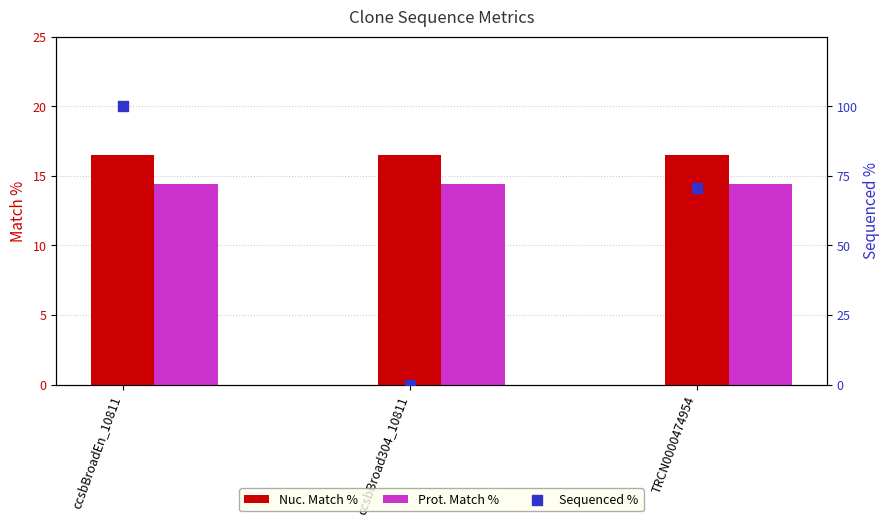

Which series reaches the maximum Y coordinate?

Sequenced %